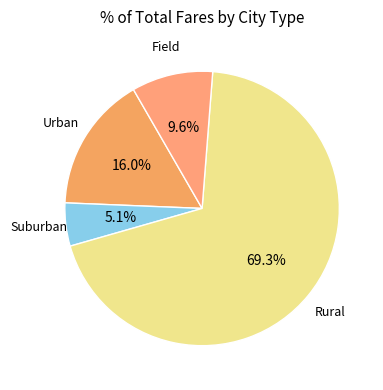

Which category has the biggest portion of the pie?

Rural